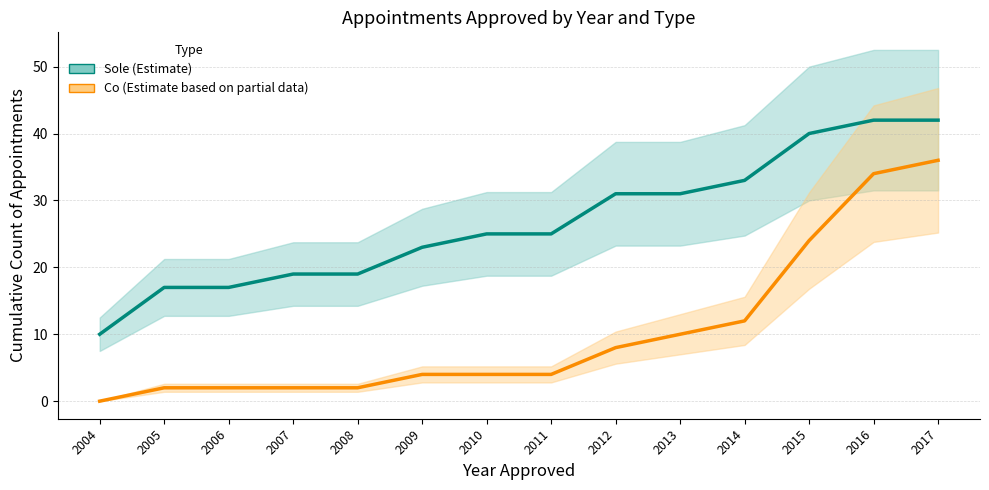

The Co series shows 4 at 2009. True or false?

True